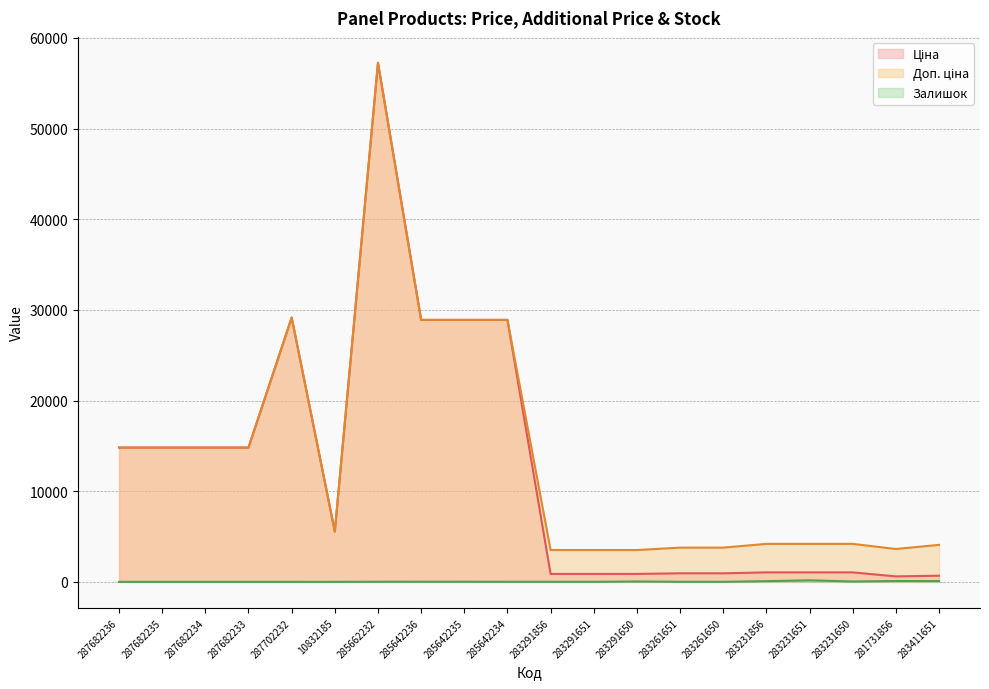

Rank the series at 285662232 from highest to lowest value.

Ціна, Доп. ціна, Залишок